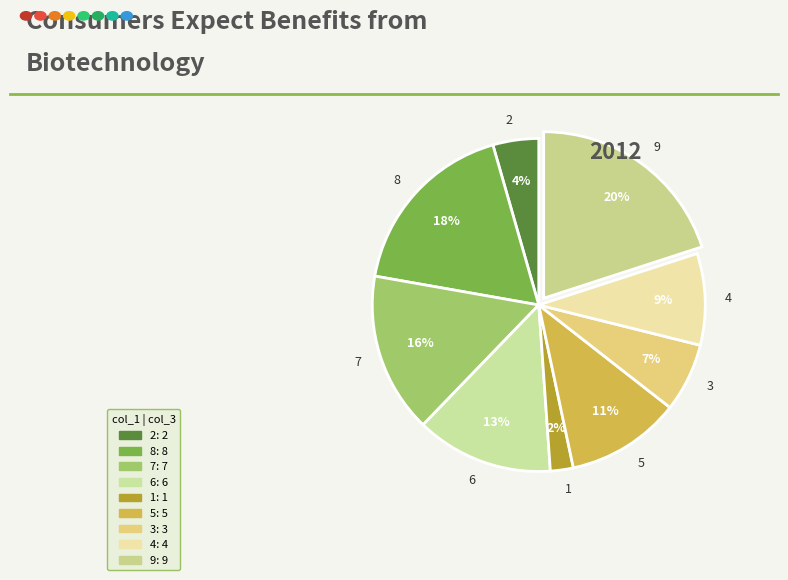

Is it true that 7 is 28% of the pie?

False